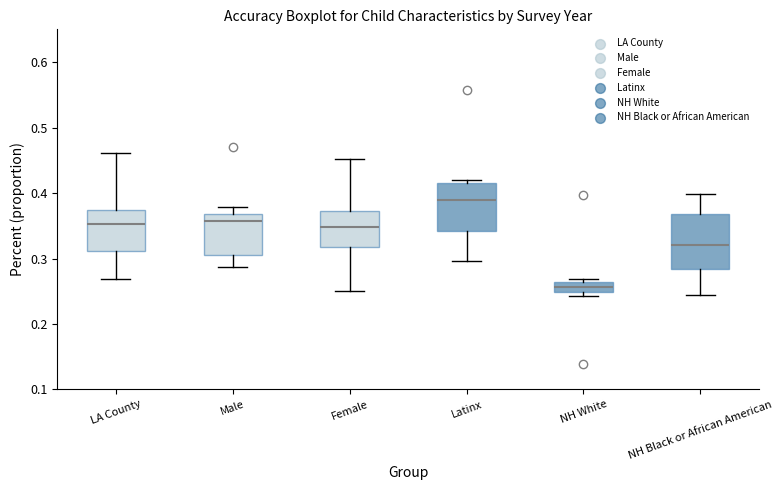

Which box's median line is the highest?

Latinx